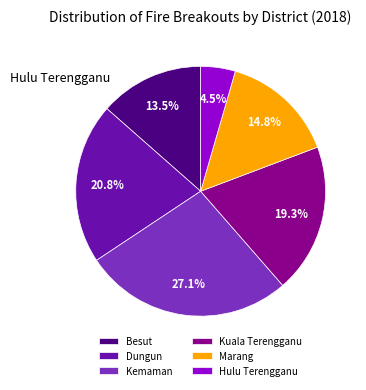

How many segments does this pie chart have?

6